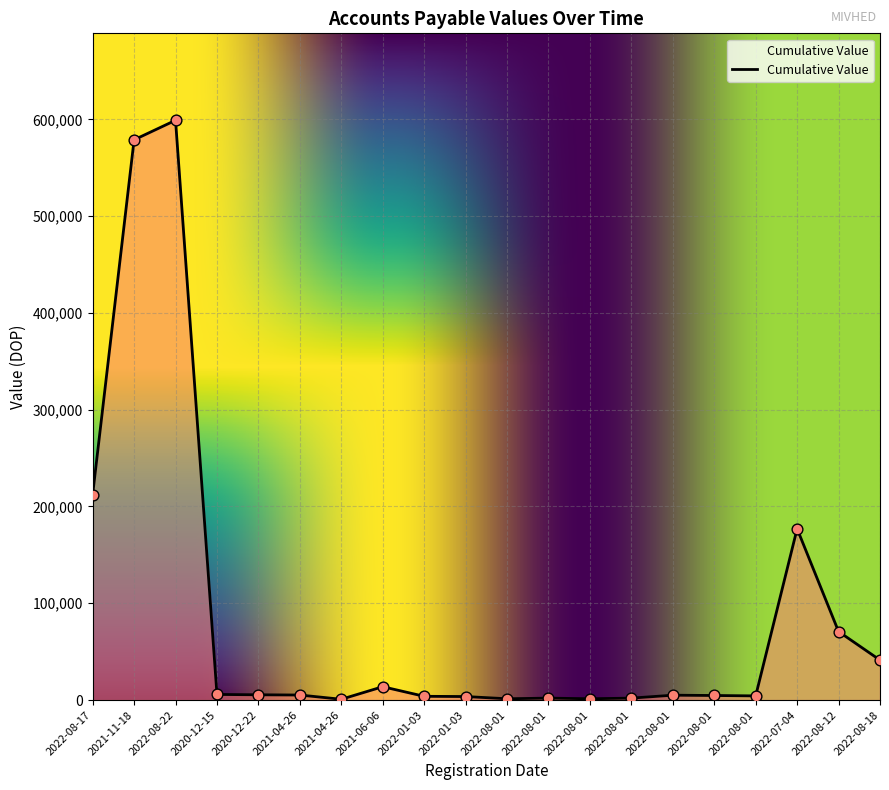

Approximately how many times larger is the value at 2022-08-01 compared to 2022-08-18?

0.1